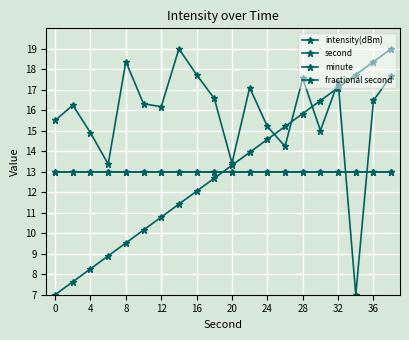

True or false: second has more than 2 interior local peaks.

False